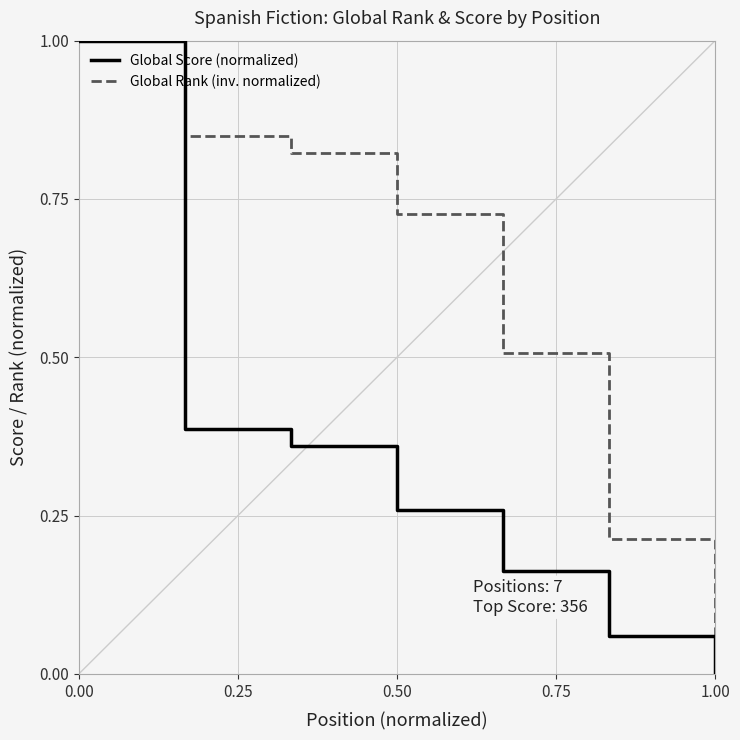

List the series in order of their overall mean, highest first.

Global Rank (inv. normalized), Global Score (normalized)